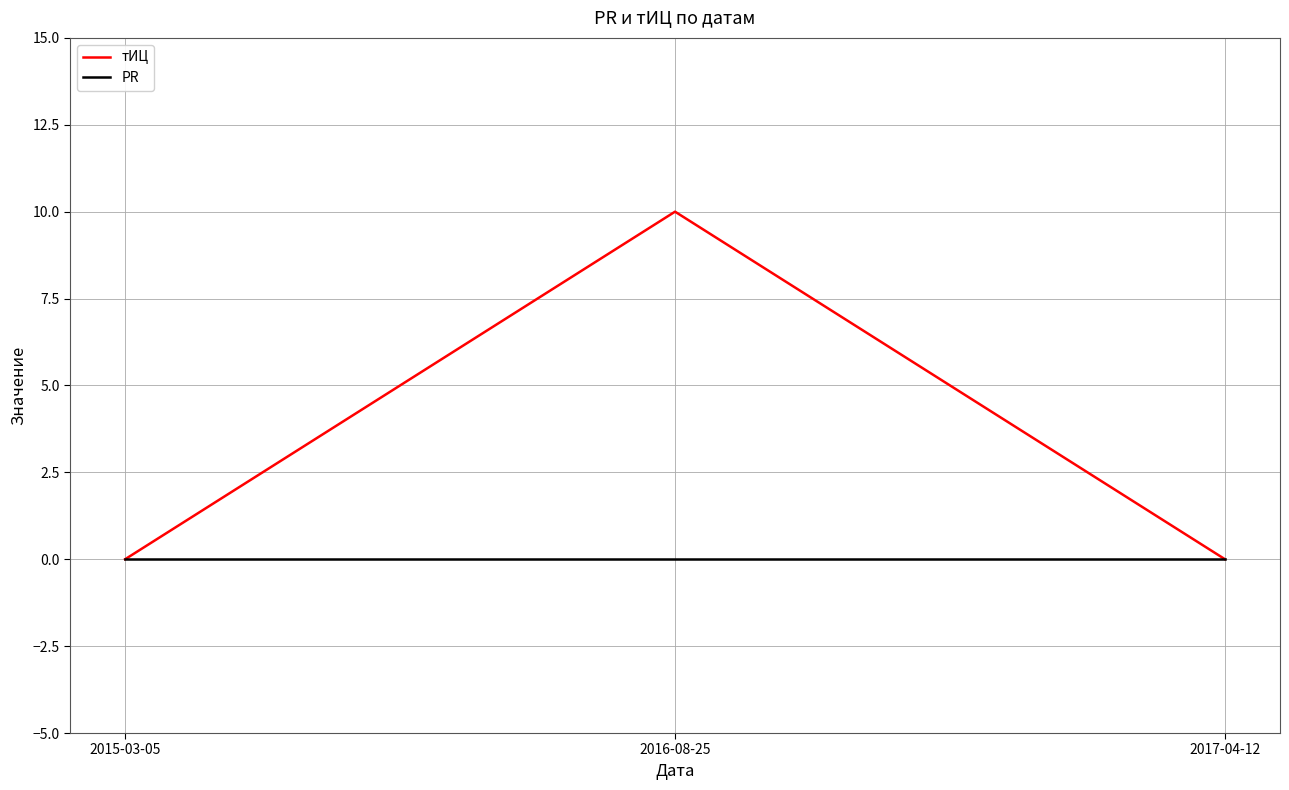

What position from the right is 2017-04-12?

1